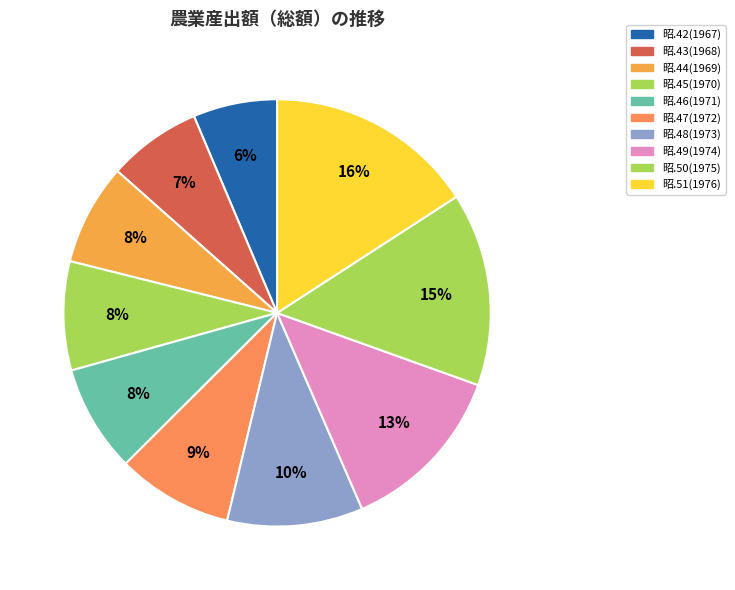

What is the change in value from 昭.48(1973) to 昭.51(1976)?

+1384